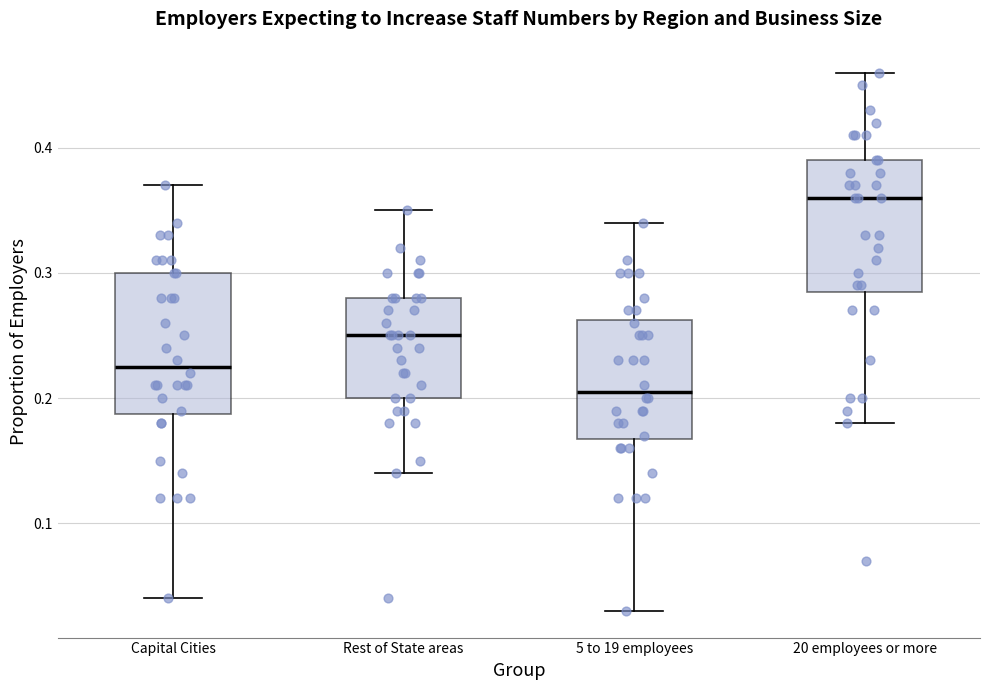

Reading left to right, transcribe this box plot: for each box, give where its median line is, the range the box spans, and where its two whiskers end, as read against the y-axis. The values are not printed on the chart, so give them approximately, as read against the axis.

Capital Cities: median 0.23, box 0.19 to 0.30, whiskers 0.04 to 0.37
Rest of State areas: median 0.25, box 0.20 to 0.28, whiskers 0.14 to 0.35
5 to 19 employees: median 0.21, box 0.17 to 0.26, whiskers 0.03 to 0.34
20 employees or more: median 0.36, box 0.29 to 0.39, whiskers 0.18 to 0.46